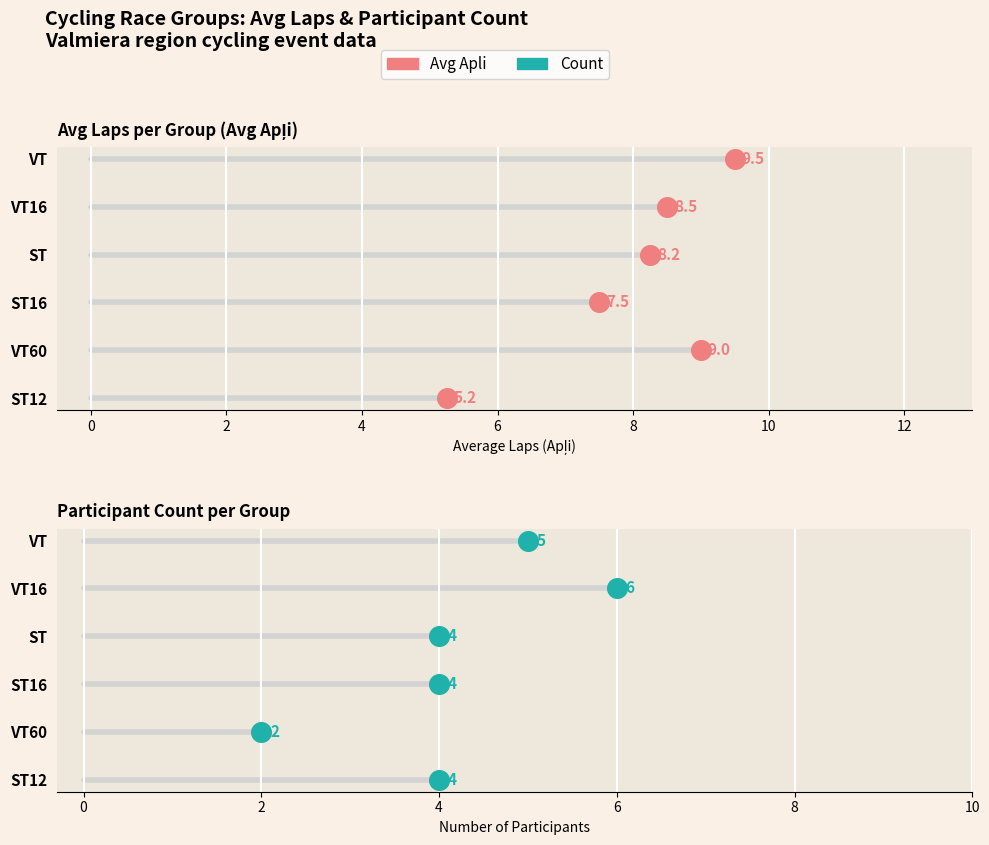

Which series contains the highest Y value?

Avg Apli